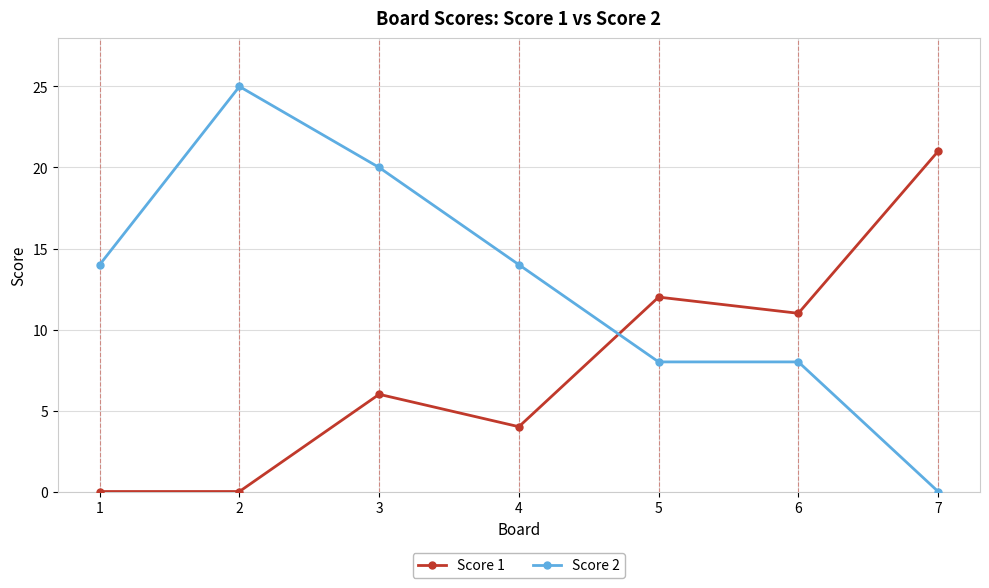

Which category has the highest value in the Score 1 series?

7